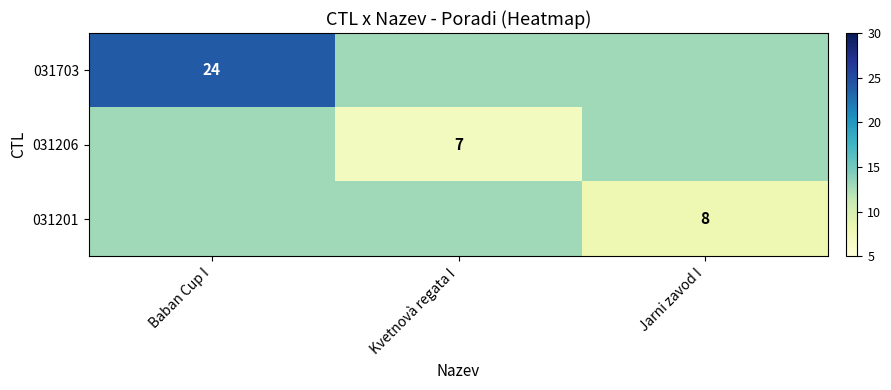

The value of 031206 at Kvetnovà regata I is 4. True or false?

False